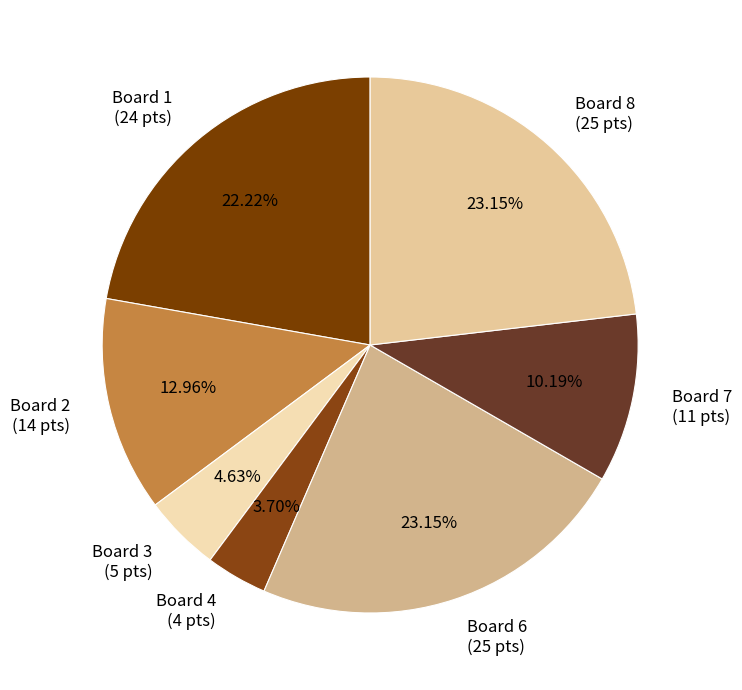

Is there any slice that represents more than half of the pie?

No